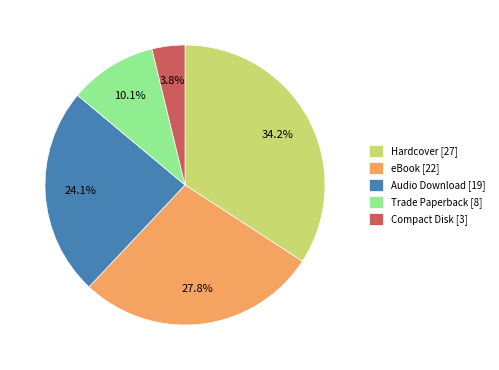

What percentage do Compact Disk and Hardcover together represent?

38.0%